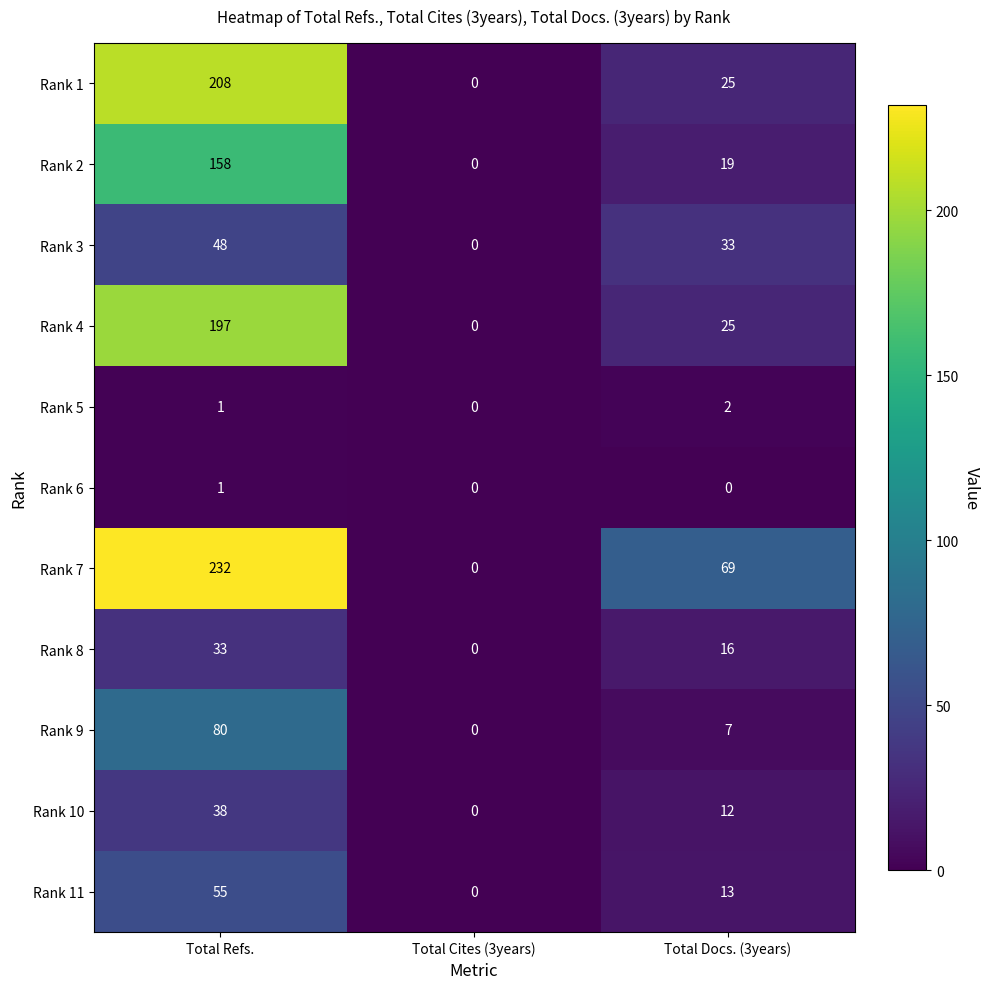

How many Rank 1 values are between 0 and 208?

3